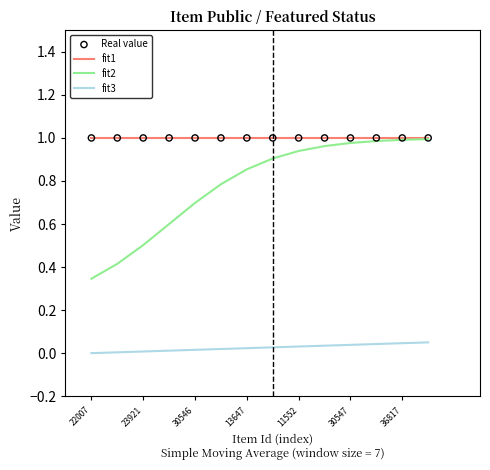

At how many categories does at least one series exceed 0?

14